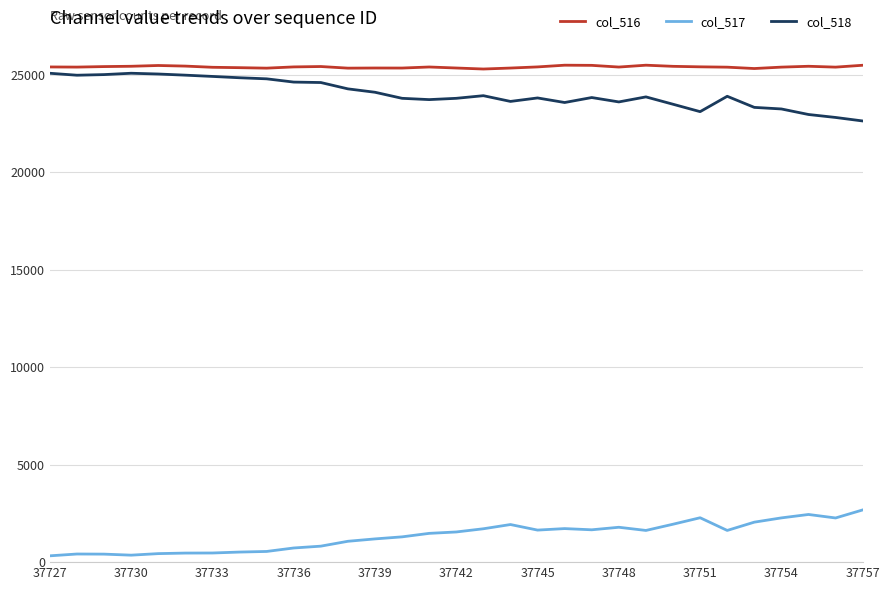

Which series has the largest total across all categories?

col_516